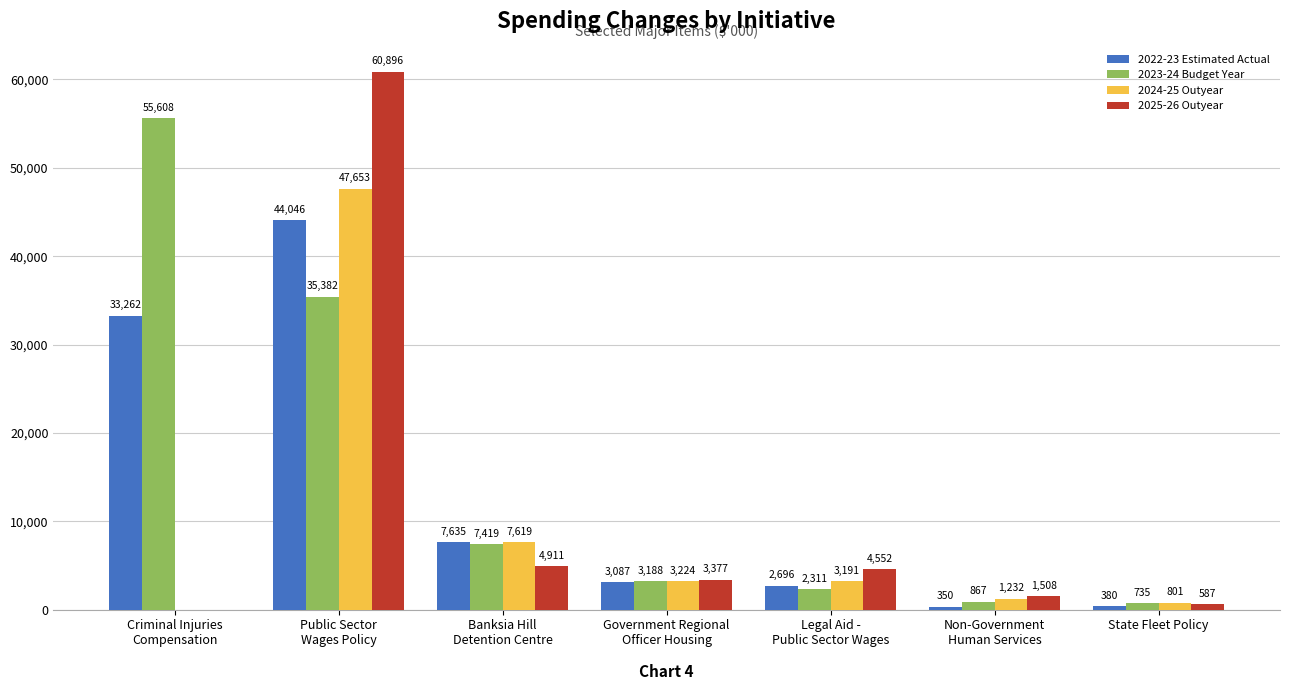

Is the value of 2025-26 Outyear at State Fleet Policy greater than the value of 2024-25 Outyear at Non-Government
Human Services?

No